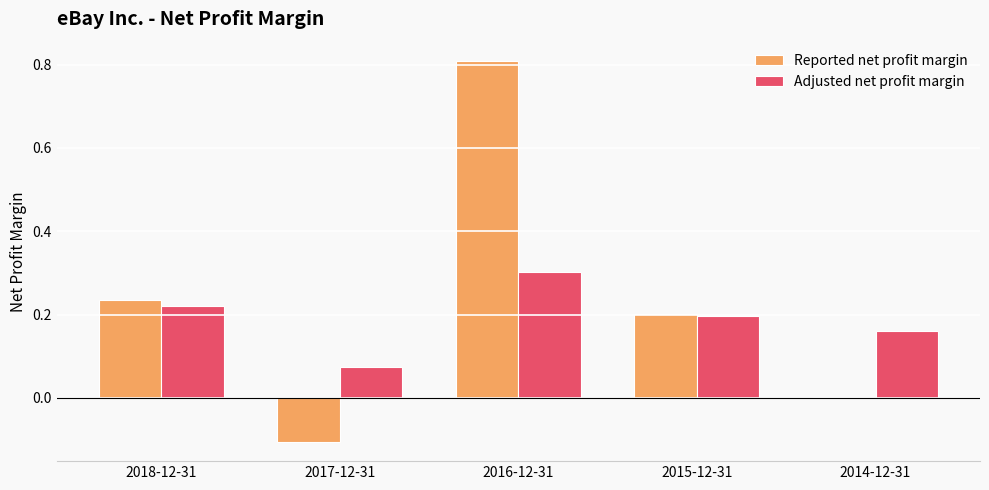

At which category does the chart reach its peak across all series?

2016-12-31